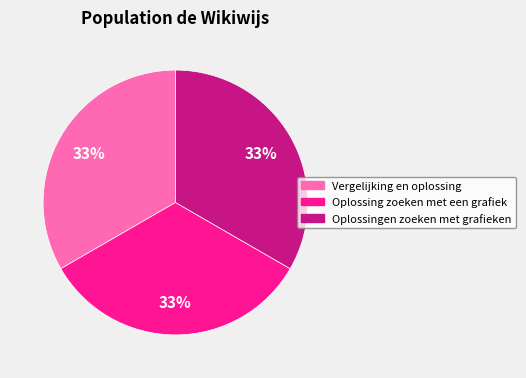

Count the number of slices in the pie.

3